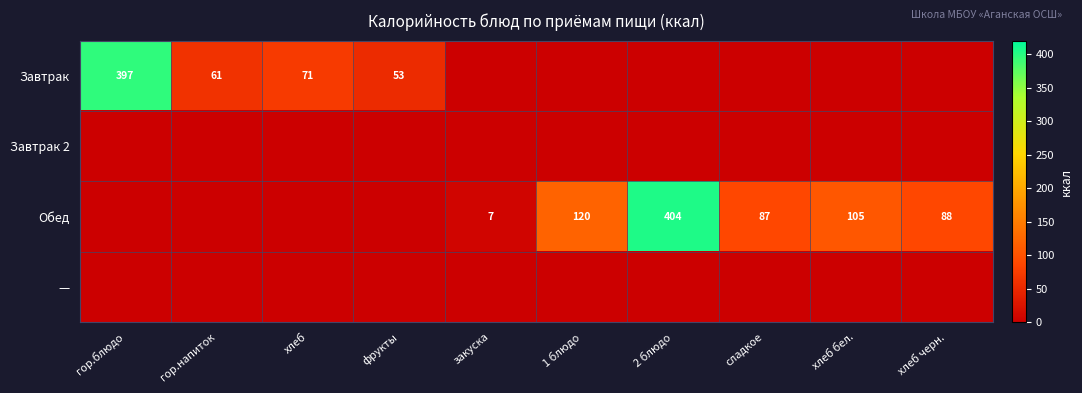

What is the total value across all series at закуска?

6.6